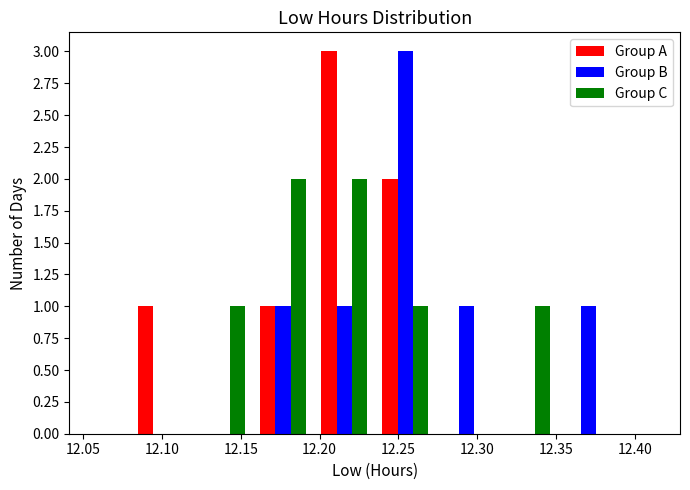

Reading left to right, transcribe this chart: for each range on the x-axis, give the height of each series' bar. Neither the bar edges nor the heights are printed on the chart, so give them approximately, as read against the axes.

12.080 to 12.120: Group A=1	Group B=0	Group C=0
12.120 to 12.160: Group A=0	Group B=0	Group C=1
12.160 to 12.195: Group A=1	Group B=1	Group C=2
12.195 to 12.235: Group A=3	Group B=1	Group C=2
12.235 to 12.275: Group A=2	Group B=3	Group C=1
12.275 to 12.315: Group A=0	Group B=1	Group C=0
12.315 to 12.350: Group A=0	Group B=0	Group C=1
12.350 to 12.390: Group A=0	Group B=1	Group C=0